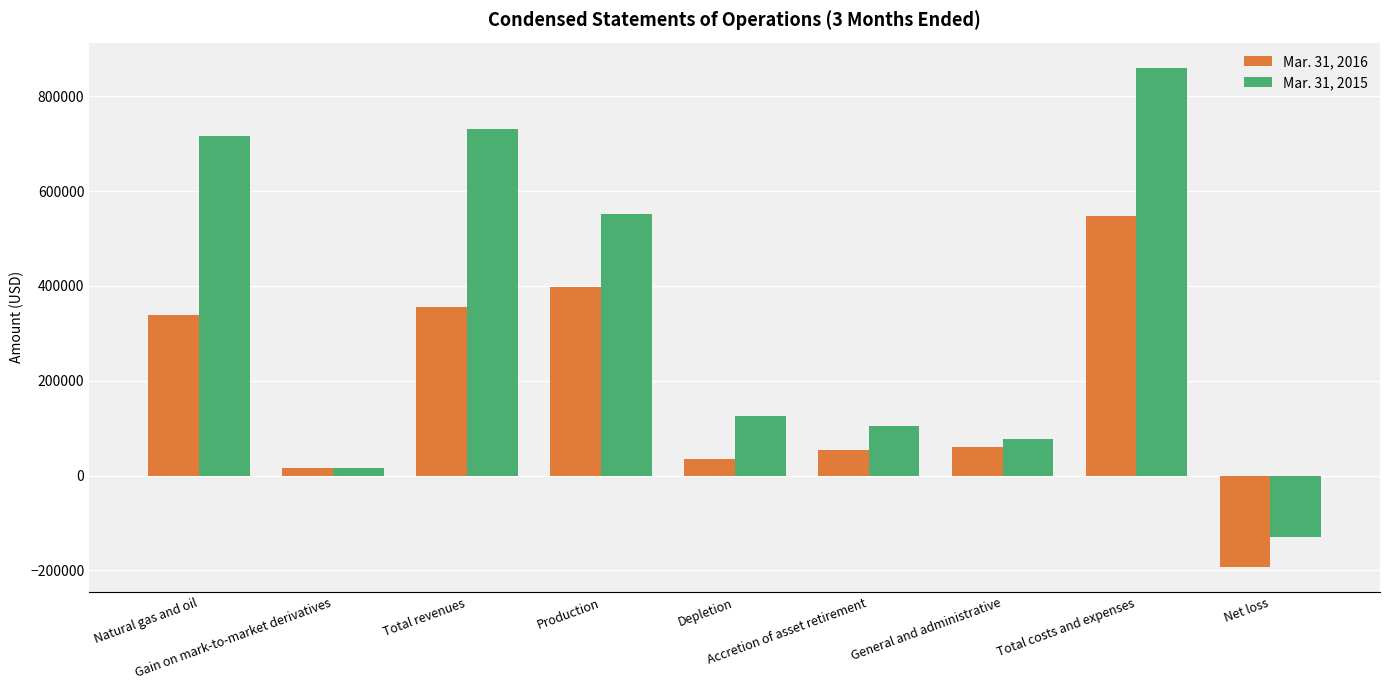

What position from the left is Net loss?

9